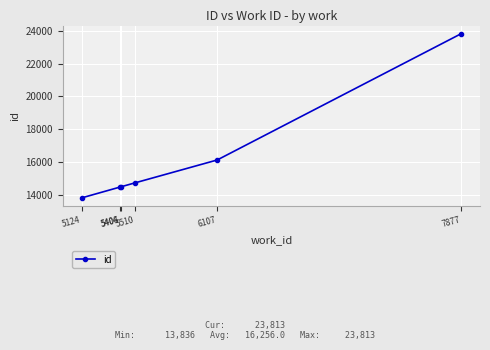

What is the change in value from 5404 to 6107?

+1641